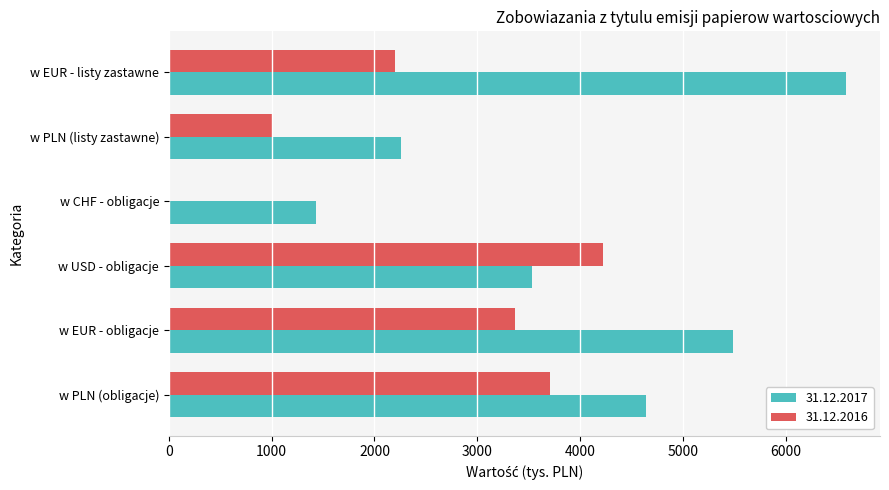

The 31.12.2017 series shows 3530 at w USD - obligacje. True or false?

True